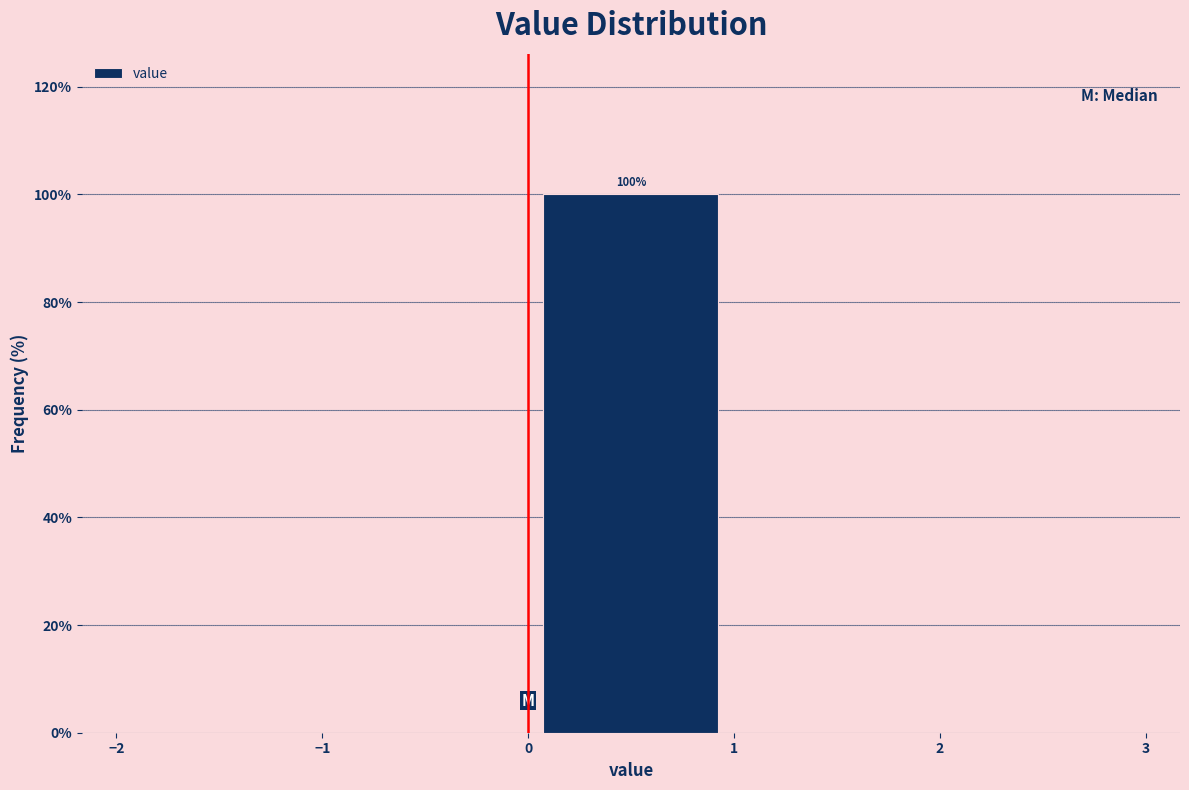

Over which range of the x-axis is the bar tallest?

0 to 1